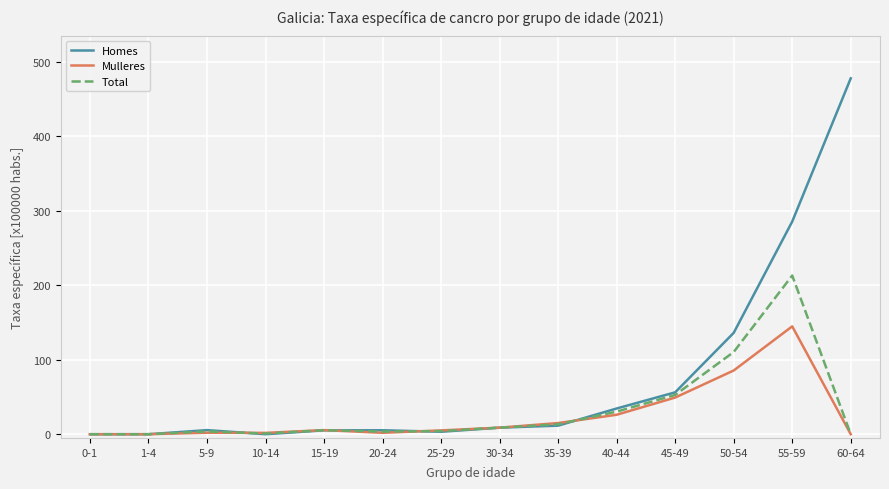

What is the highest value of the Total series?

212.9